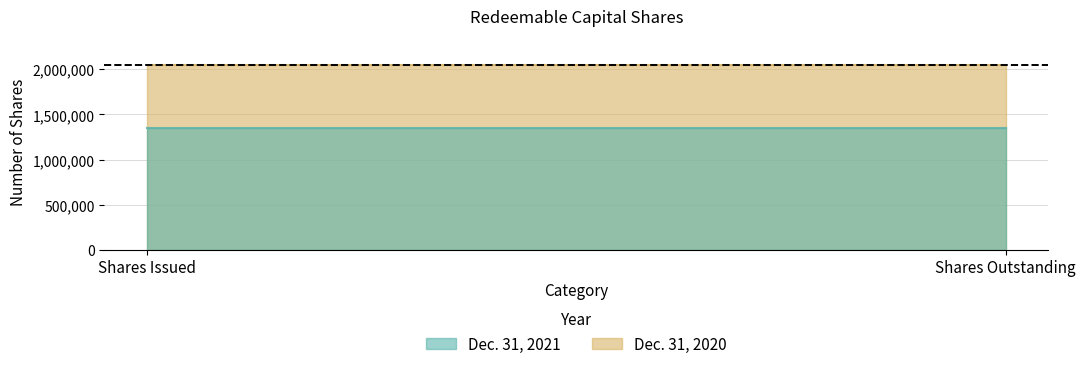

What is the greatest value displayed?

2050000